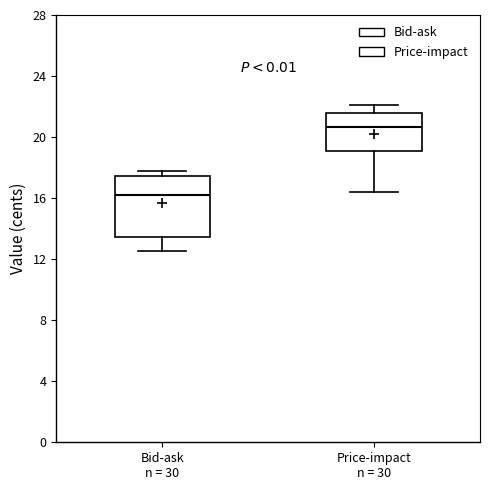

Reading left to right, transcribe this box plot: for each box, give where its median line is, the range the box spans, and where its two whiskers end, as read against the y-axis. The values are not printed on the chart, so give them approximately, as read against the axis.

Bid-ask n = 30: median 16.0, box 13.5 to 17.5, whiskers 12.5 to 18.0
Price-impact n = 30: median 20.5, box 19.0 to 21.5, whiskers 16.5 to 22.0